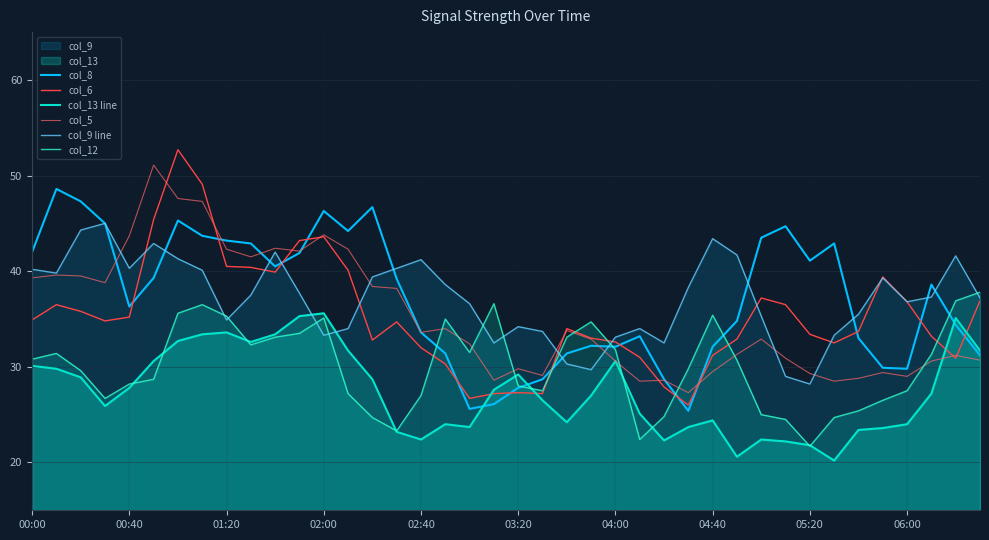

Reading right to left, list all the values displayed in this chart.

col_8: 31.2	34.4	38.6	29.8	29.9	33.0	42.9	41.1	44.7	43.5	34.8	32.1	25.4	28.7	33.2	32.1	32.2	31.4	28.7	27.8	26.1	25.6	31.4	33.6	39.2	46.7	44.2	46.3	41.9	40.5	42.9	43.2	43.7	45.3	39.3	36.3	45.0	47.3	48.6	42.0
col_6: 36.9	30.9	33.2	36.8	39.4	33.7	32.5	33.4	36.5	37.2	32.9	31.2	26.0	27.9	31.0	32.6	33.0	34.0	27.2	27.3	27.2	26.7	30.3	32.0	34.7	32.8	40.1	43.6	43.2	39.9	40.4	40.5	49.1	52.7	45.4	35.2	34.8	35.8	36.5	34.9
col_13 line: 31.7	35.1	27.2	24.0	23.6	23.4	20.2	21.8	22.2	22.4	20.6	24.4	23.7	22.3	25.1	30.6	27.0	24.2	26.5	29.2	27.6	23.7	24.0	22.4	23.2	28.7	31.7	35.6	35.3	33.4	32.6	33.6	33.4	32.7	30.6	27.8	25.9	28.9	29.8	30.1
col_5: 30.7	31.2	30.6	29.0	29.4	28.8	28.5	29.3	30.9	32.9	31.3	29.5	27.3	28.6	28.5	30.6	32.9	33.8	29.1	29.8	28.6	32.4	34.0	33.6	38.2	38.4	42.3	43.8	42.1	42.4	41.5	42.3	47.3	47.6	51.1	43.7	38.8	39.5	39.6	39.3
col_9 line: 37.2	41.6	37.3	36.8	39.3	35.5	33.3	28.2	29.0	35.3	41.7	43.4	38.3	32.5	34.0	33.1	29.7	30.3	33.7	34.2	32.5	36.6	38.6	41.2	40.3	39.4	34.0	33.3	37.7	42.0	37.5	34.9	40.1	41.3	42.9	40.3	45.0	44.3	39.8	40.2
col_12: 37.8	36.9	31.3	27.5	26.5	25.4	24.7	21.7	24.5	25.0	30.7	35.4	29.8	24.8	22.4	31.8	34.7	33.1	27.5	28.0	36.6	31.5	35.0	27.0	23.3	24.7	27.2	35.1	33.5	33.1	32.3	35.3	36.5	35.6	28.7	28.2	26.7	29.6	31.4	30.8